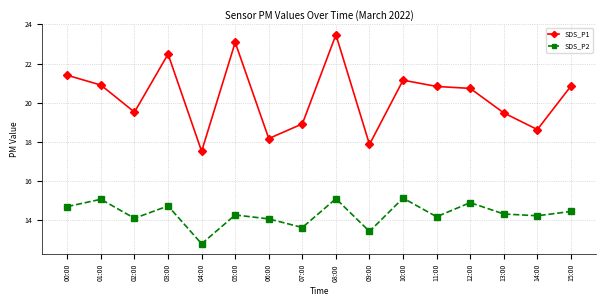

Is the value of SDS_P1 at 06:00 greater than the value of SDS_P2 at 11:00?

Yes